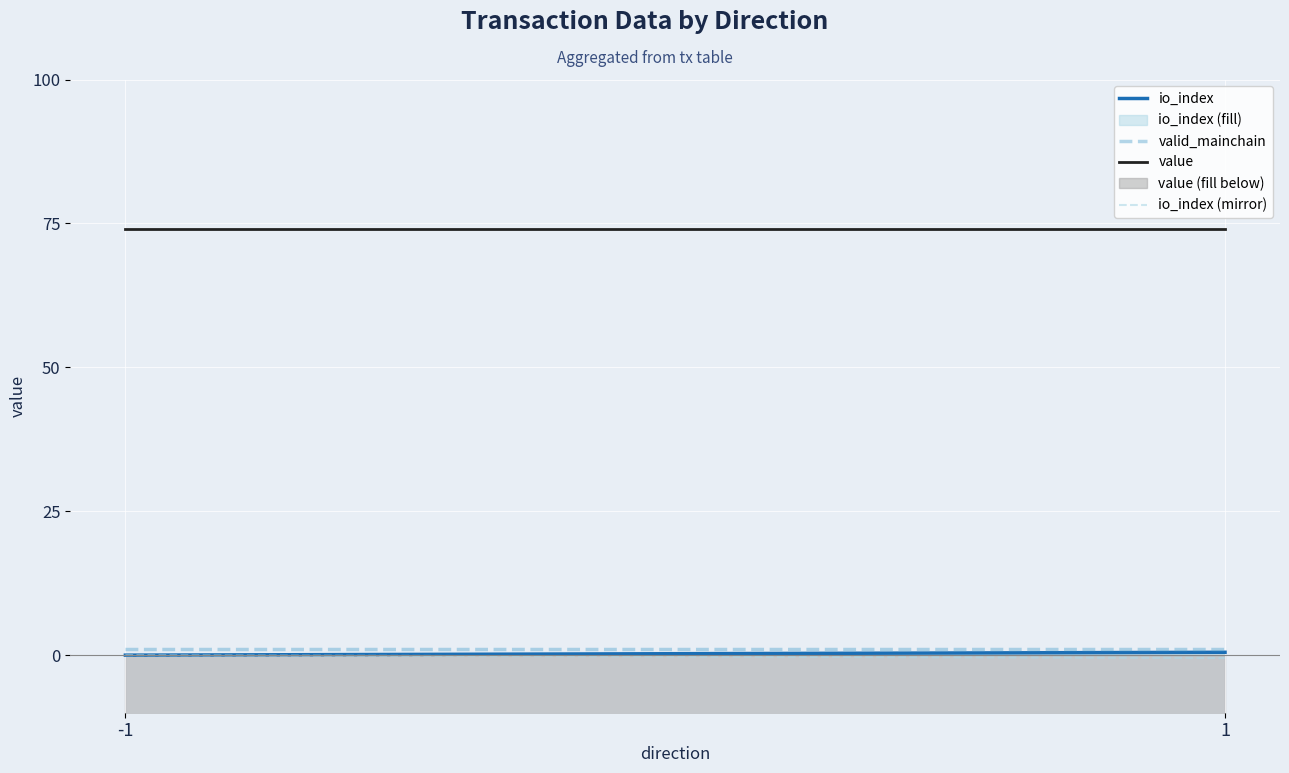

Reading left to right, transcribe all the data shown in this chart.

io_index: -1=0.0	1=0.5
valid_mainchain: -1=1.0	1=1.0
value: -1=74.0	1=74.0
io_index (mirror): -1=-0.0	1=-0.5